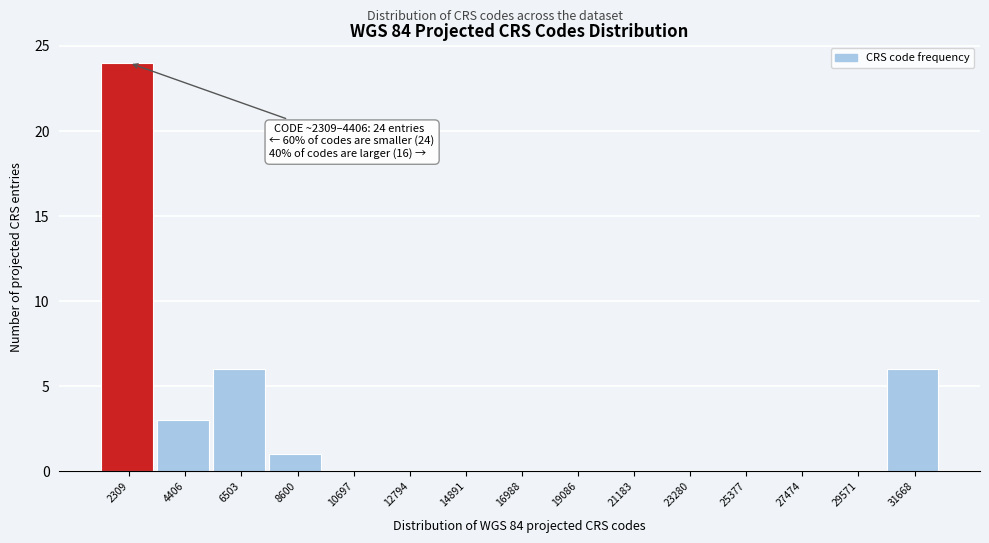

Reading right to left, transcribe all the data shown in this chart.

31668=6	29571=0	27474=0	25377=0	23280=0	21183=0	19086=0	16988=0	14891=0	12794=0	10697=0	8600=1	6503=6	4406=3	2309=24